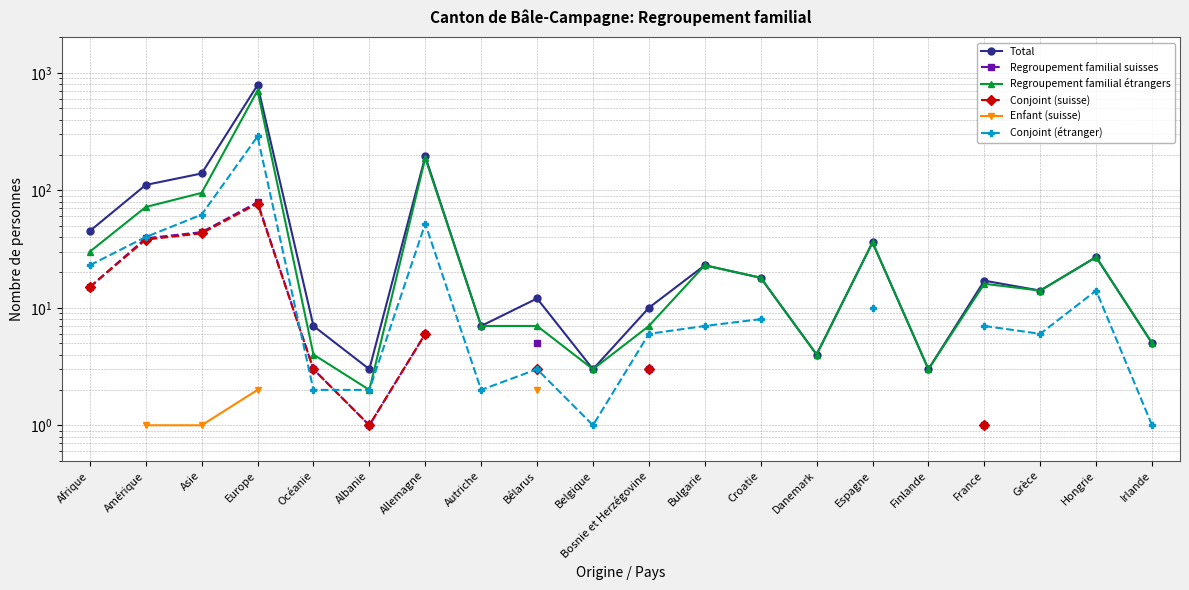

What are all the series names shown in the legend?

Total, Regroupement familial suisses, Regroupement familial étrangers, Conjoint (suisse), Enfant (suisse), Conjoint (étranger)